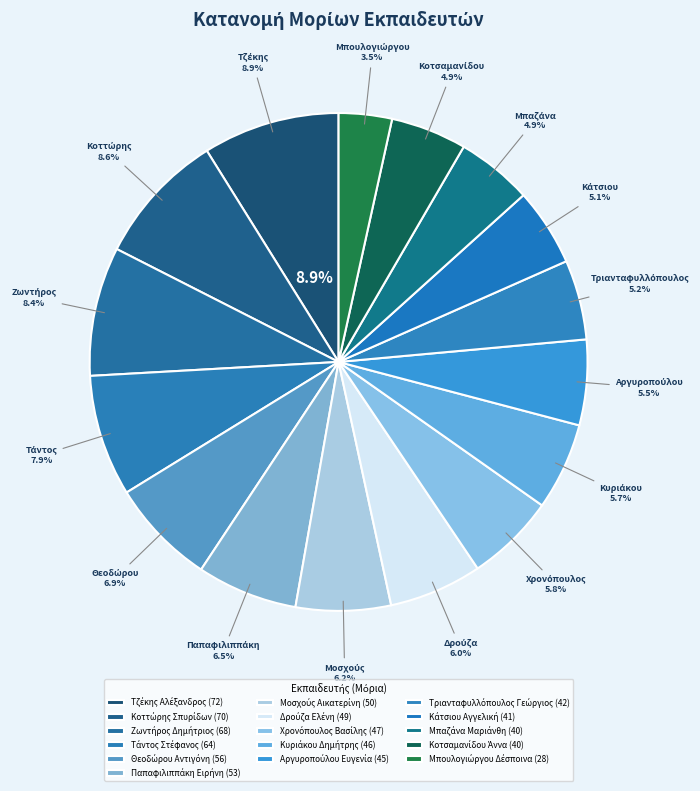

How many slices are in this pie chart?

16